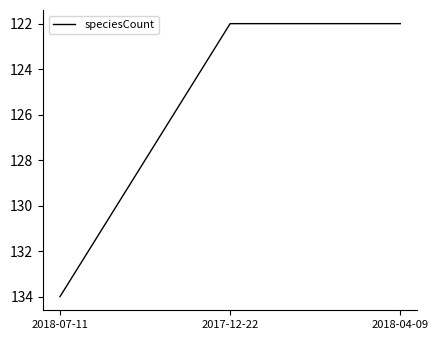

Reading left to right, transcribe all the data shown in this chart.

134	122	122